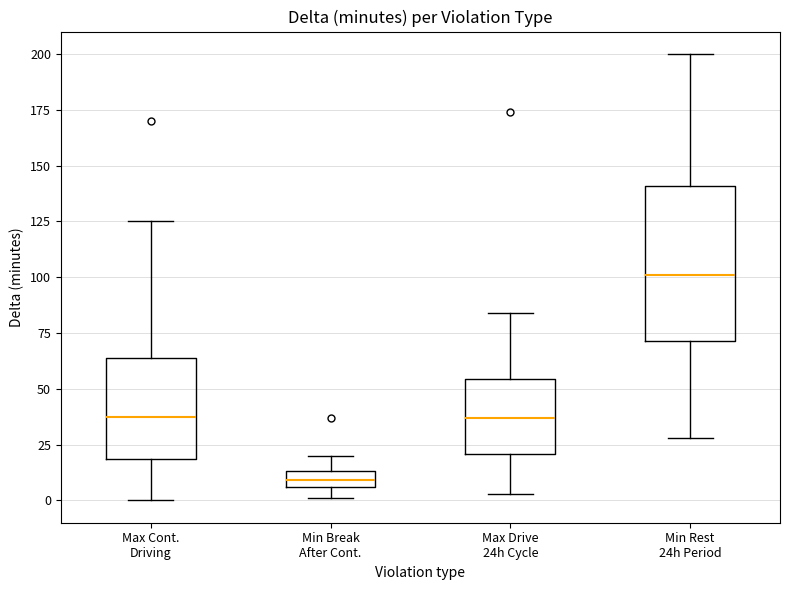

Where is the upper edge of the box for Min Break After Cont. on the y-axis? The values are not printed on the chart, so give them approximately, as read against the axis.

15